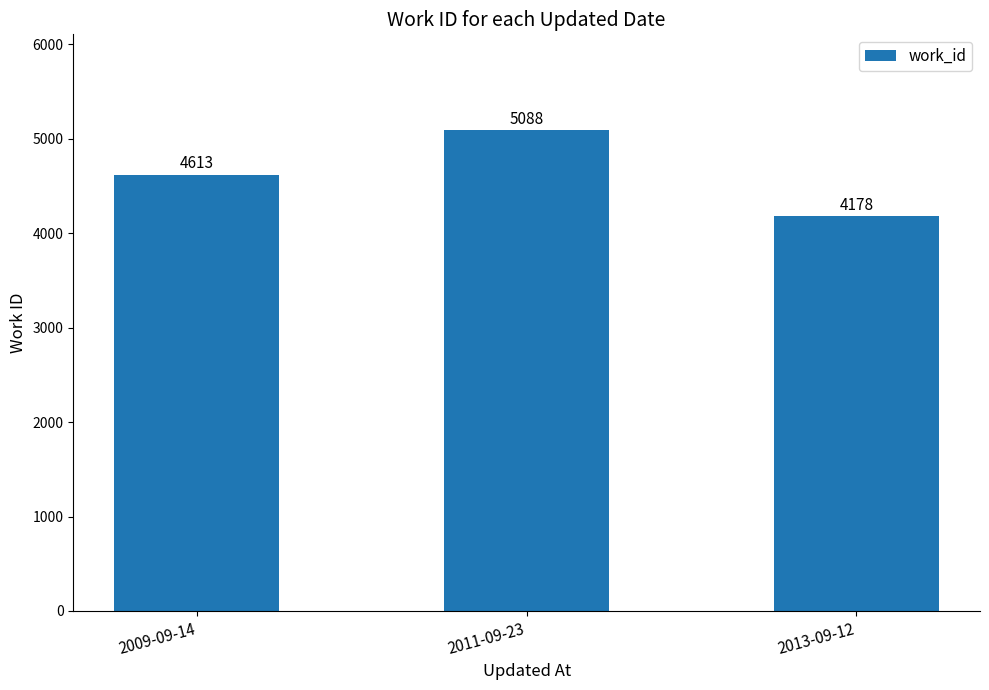

Approximately how many times larger is the value at 2013-09-12 compared to 2011-09-23?

0.8